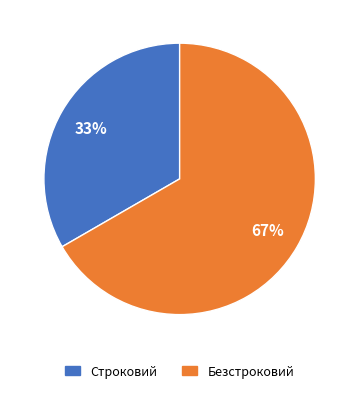

What is the majority slice?

Безстроковий